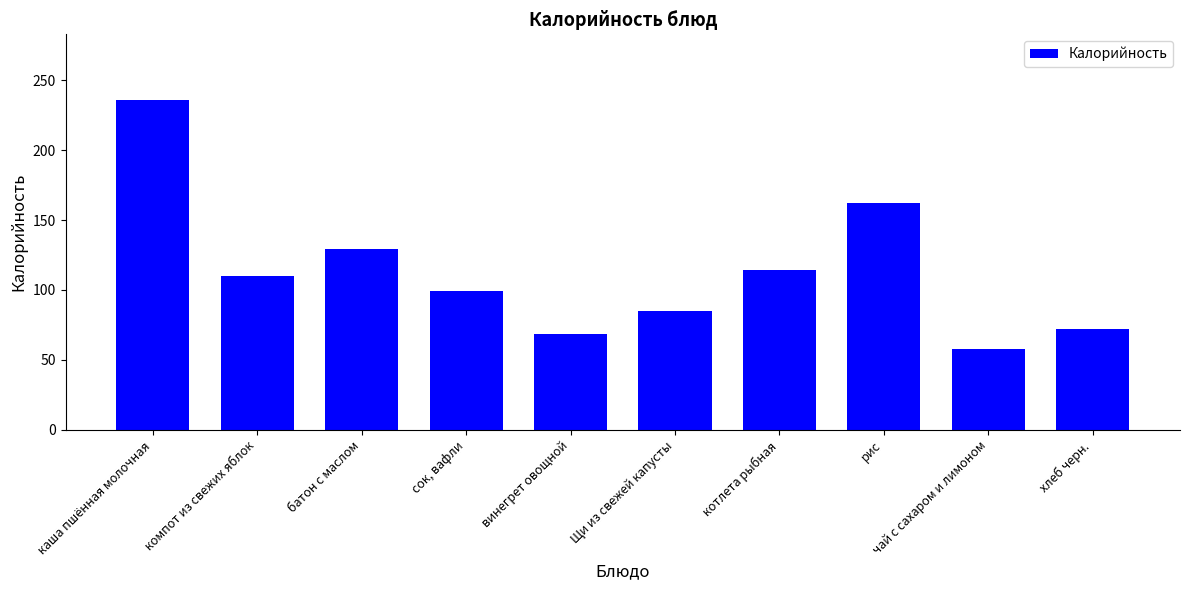

Reading left to right, what are all the values shown in this chart?

каша пшённая молочная=235.7	компот из свежих яблок=110.0	батон с маслом=129.1	сок, вафли=99.0	винегрет овощной=68.8	Щи из свежей капусты=84.8	котлета рыбная=114.1	рис=162.3	чай с сахаром и лимоном=58.0	хлеб черн.=72.4